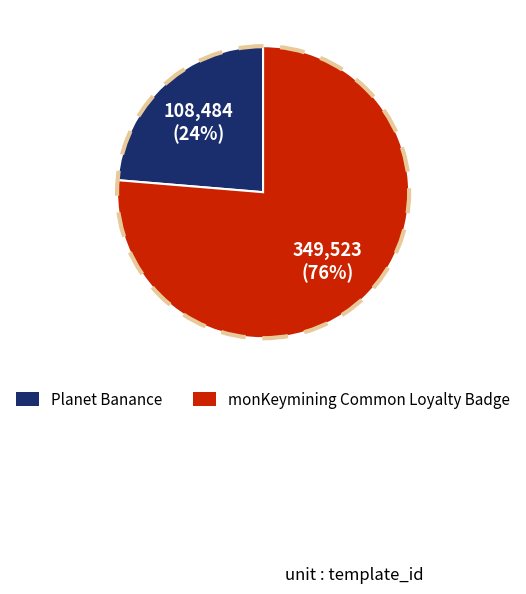

What is the ratio of the value at Planet Banance to the value at monKeymining Common Loyalty Badge?

0.3